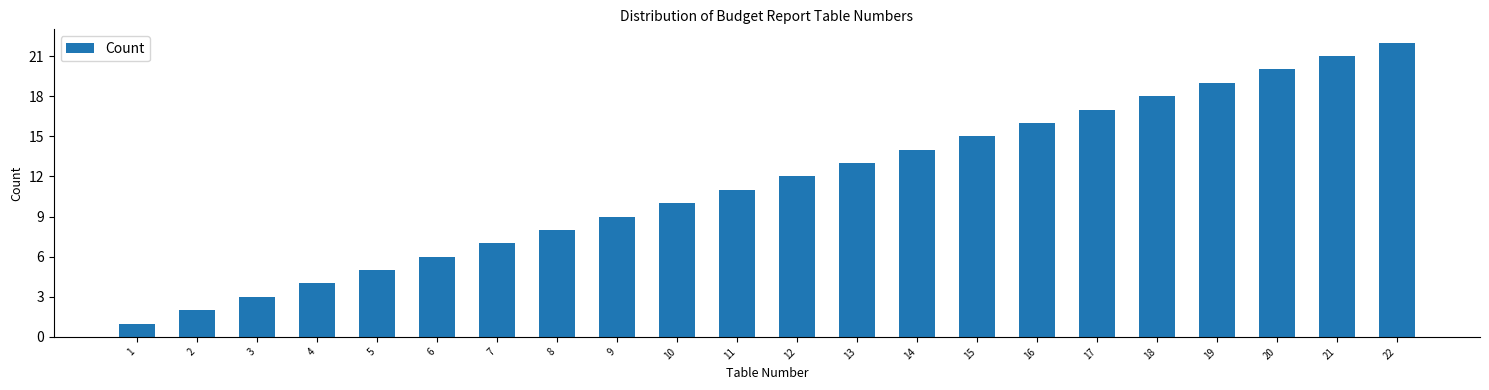

True or false: the data shows 12 at 12.

True